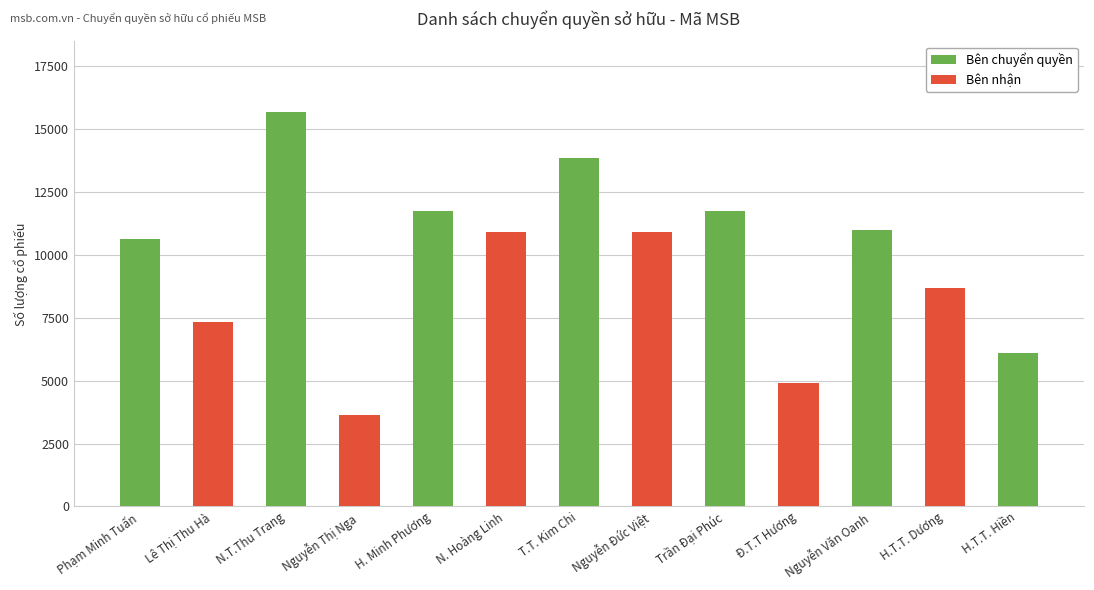

At which label does the data first exceed 10920?

Nguyễn Thị Thu Trang